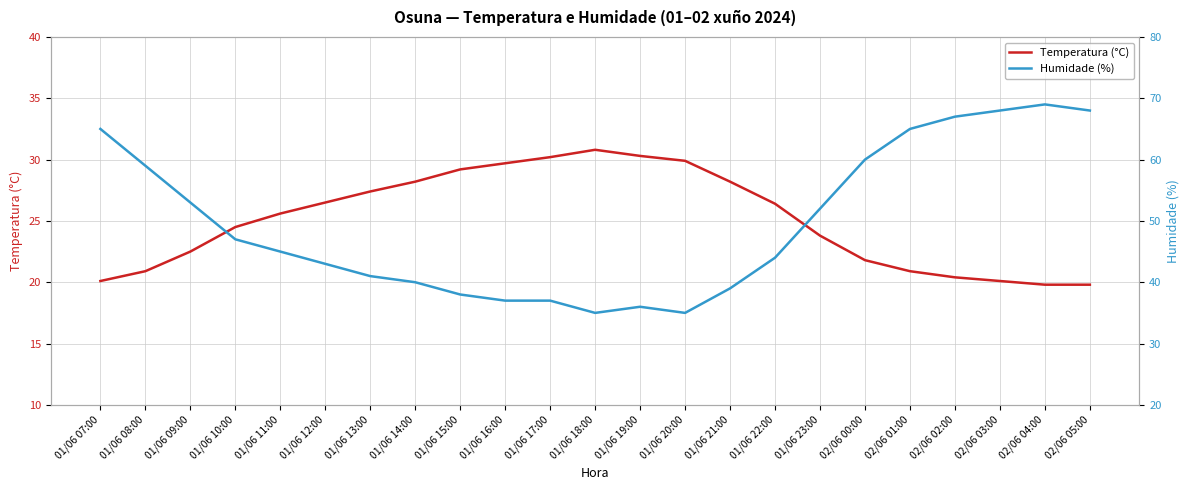

Where does the Temperatura (°C) series first go above 25?

01/06 11:00